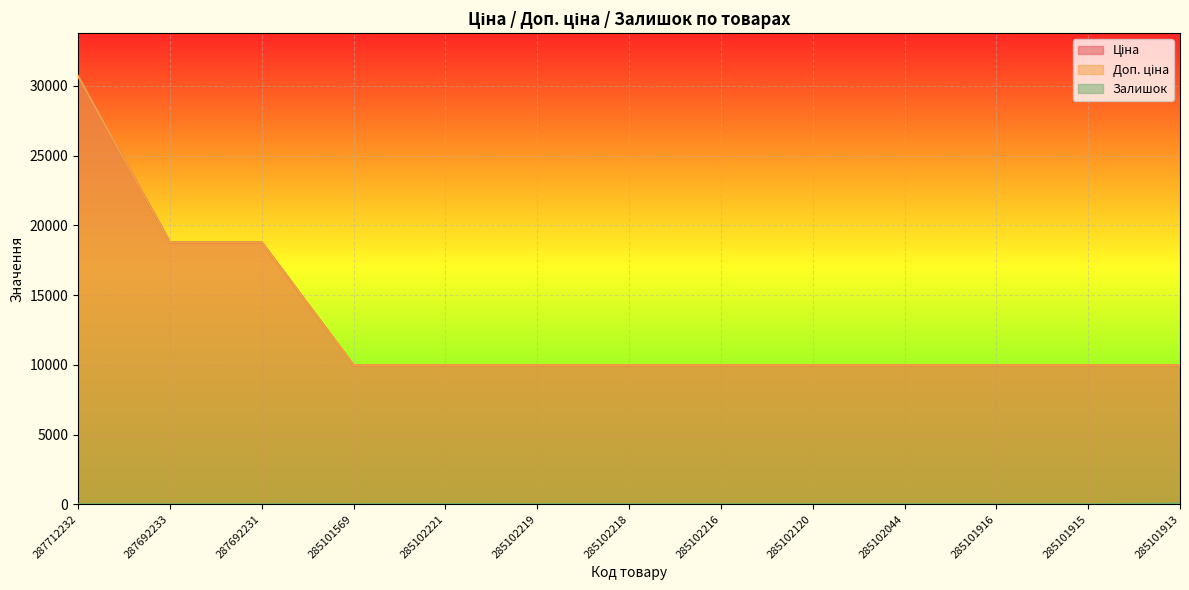

What is the difference between the maximum and second lowest values in the Ціна series?

20742.1